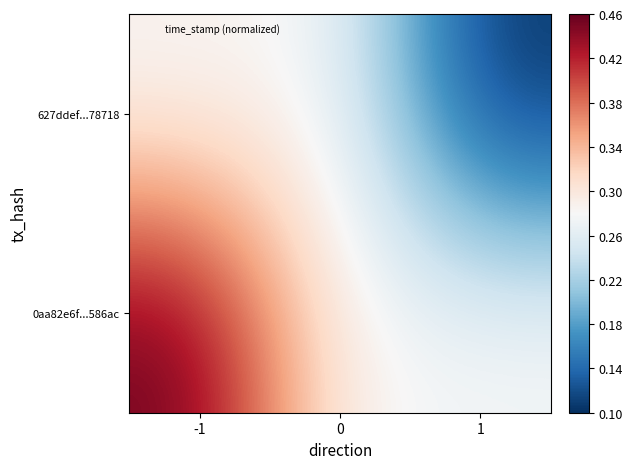

How many data points does each series have?

3